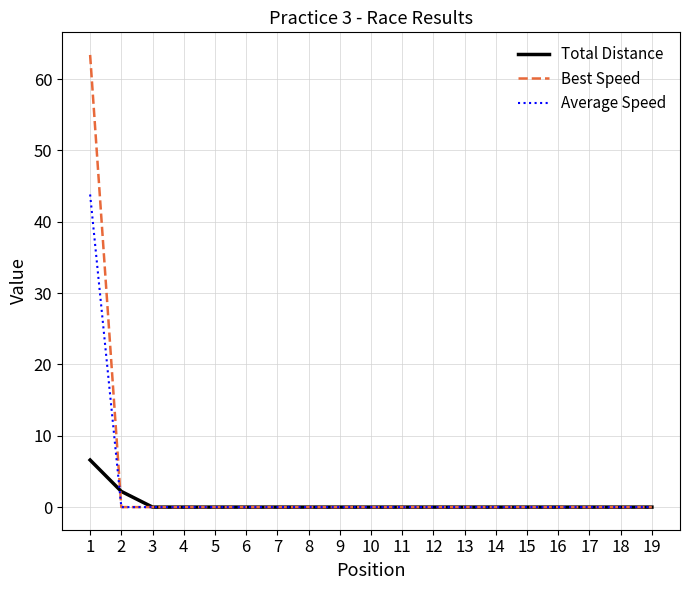

Reading right to left, extract all data points from this chart.

Total Distance: 0.0	0.0	0.0	0.0	0.0	0.0	0.0	0.0	0.0	0.0	0.0	0.0	0.0	0.0	0.0	0.0	0.0	2.2	6.6
Best Speed: 0.0	0.0	0.0	0.0	0.0	0.0	0.0	0.0	0.0	0.0	0.0	0.0	0.0	0.0	0.0	0.0	0.0	0.0	63.4
Average Speed: 0.0	0.0	0.0	0.0	0.0	0.0	0.0	0.0	0.0	0.0	0.0	0.0	0.0	0.0	0.0	0.0	0.0	0.0	43.8